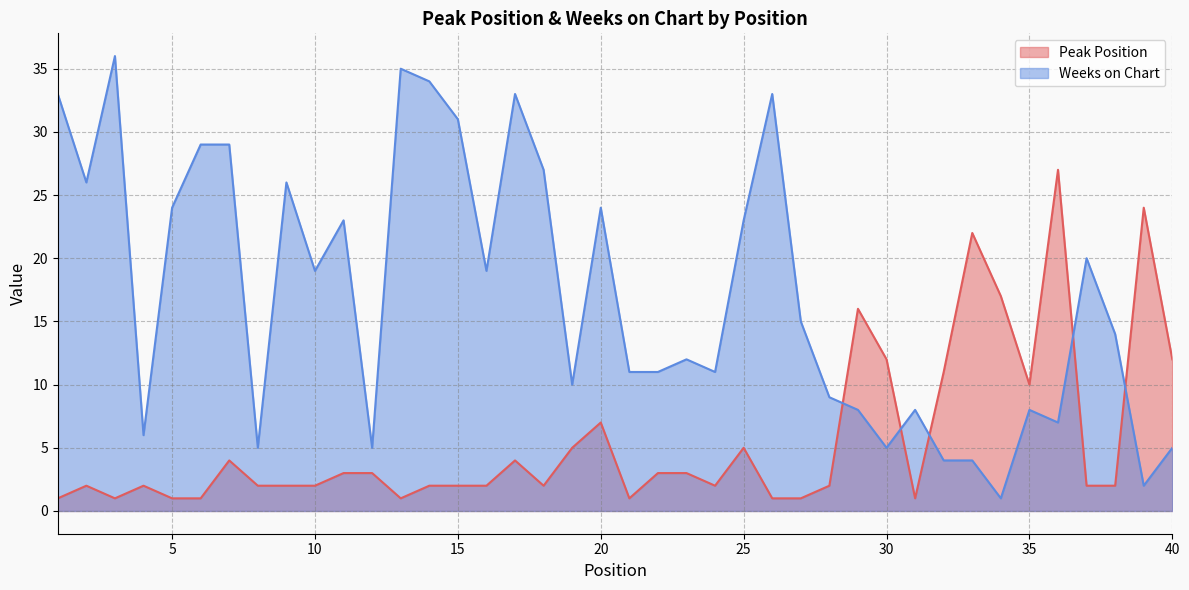

At which label does Weeks on Chart first exceed 15?

1